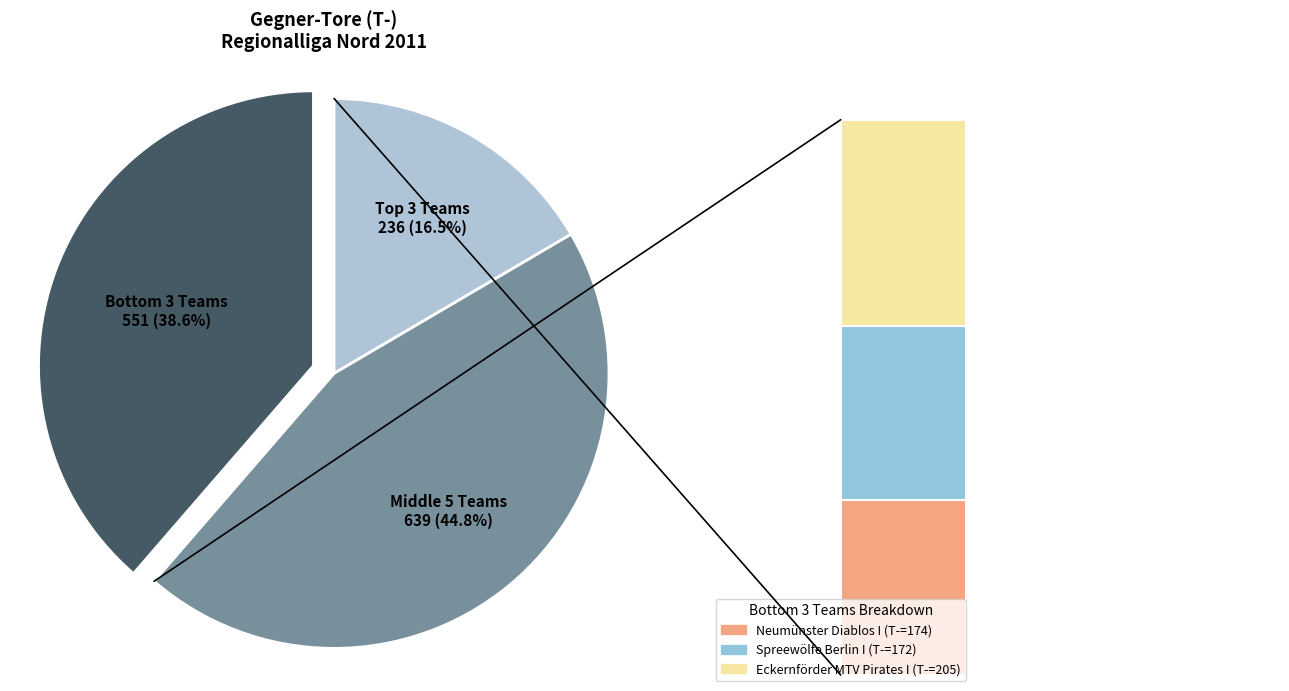

Does Engelbostel Devils I account for over 50% of the chart?

No